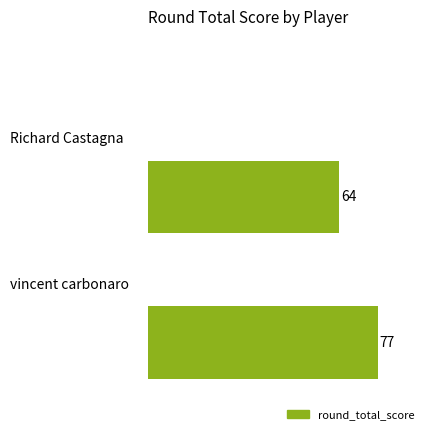

What is the difference between the maximum and minimum values?

13